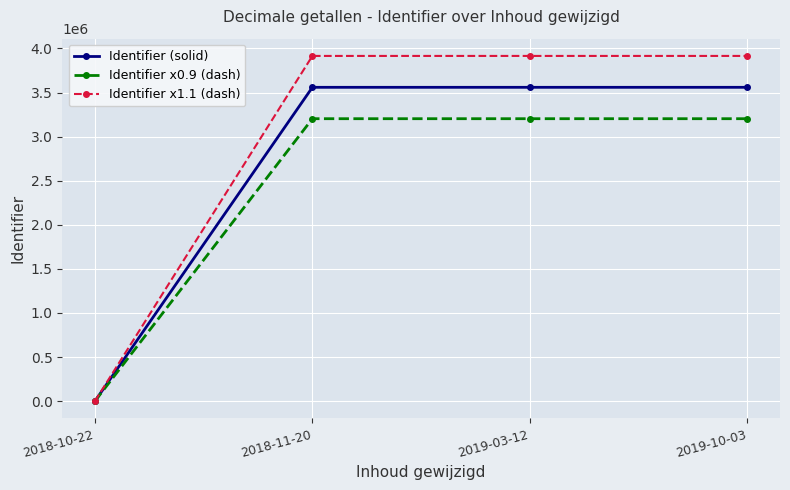

What is the value of the Identifier (solid) point at the 3rd from the left?

3559160.0